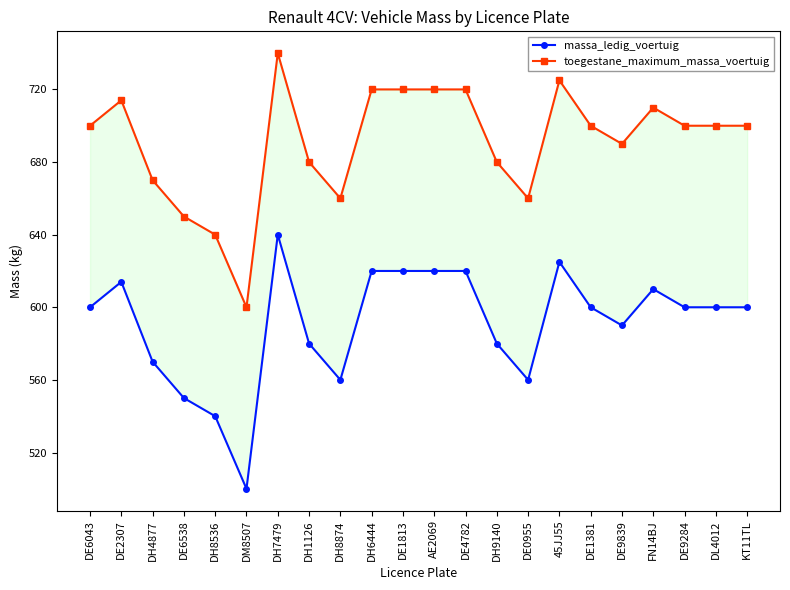

What position from the left is DE6538?

4